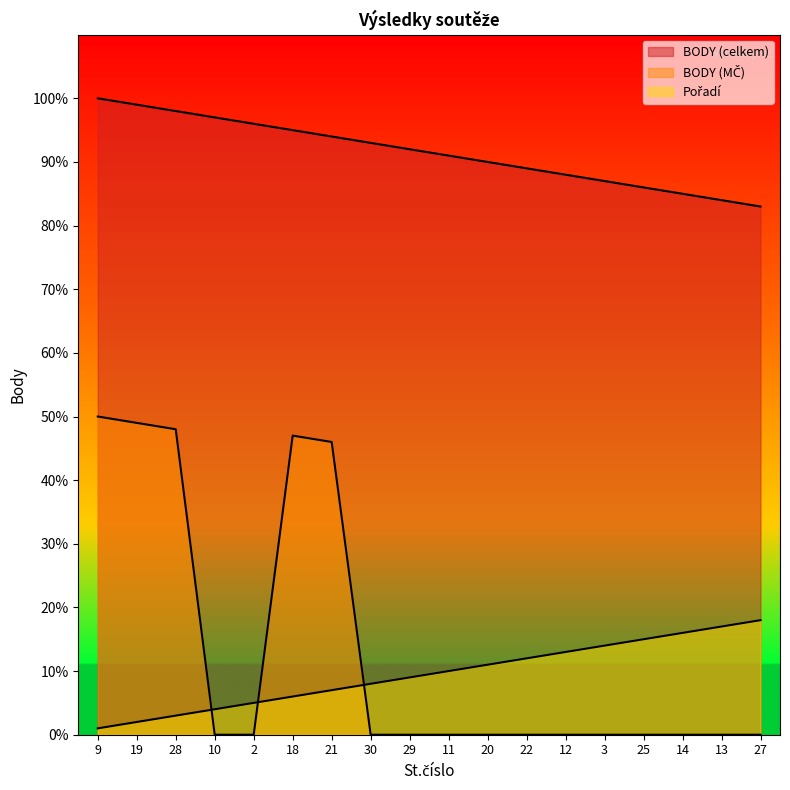

Reading left to right, transcribe all the data shown in this chart.

Pořadí: 100	99	98	97	96	95	94	93	92	91	90	89	88	87	86	85	84	83
BODY (celkem): 1	2	3	4	5	6	7	8	9	10	11	12	13	14	15	16	17	18
BODY (MČ): 50	49	48	0	0	47	46	0	0	0	0	0	0	0	0	0	0	0